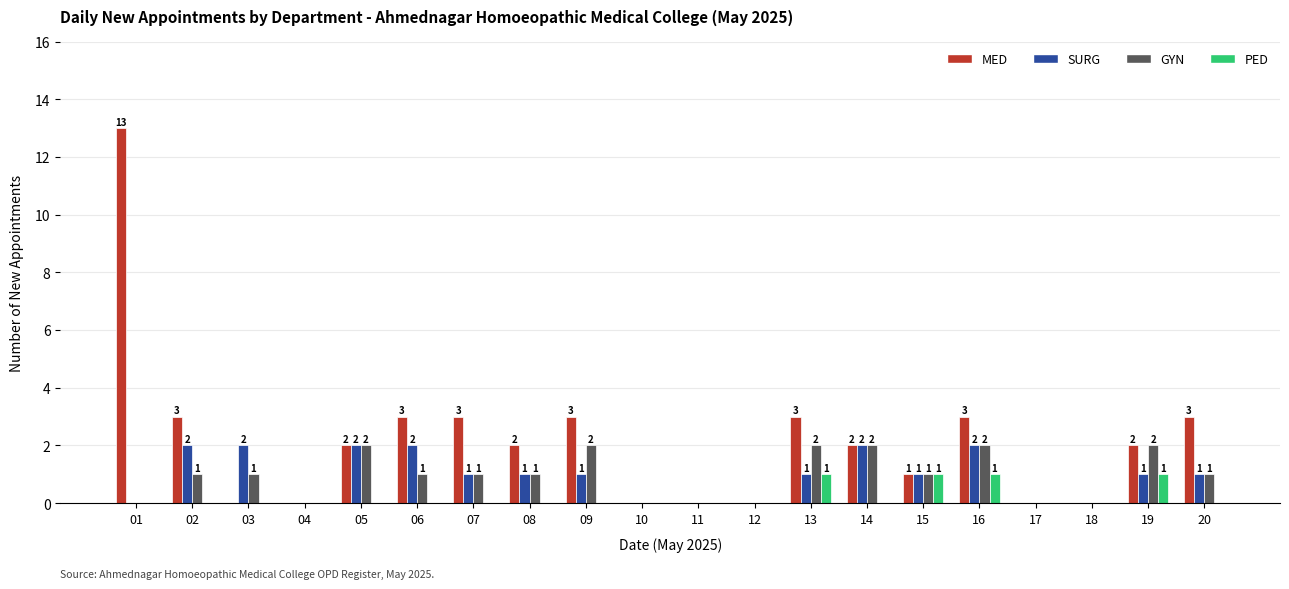

True or false: MED has a value of 4 at 19.

False